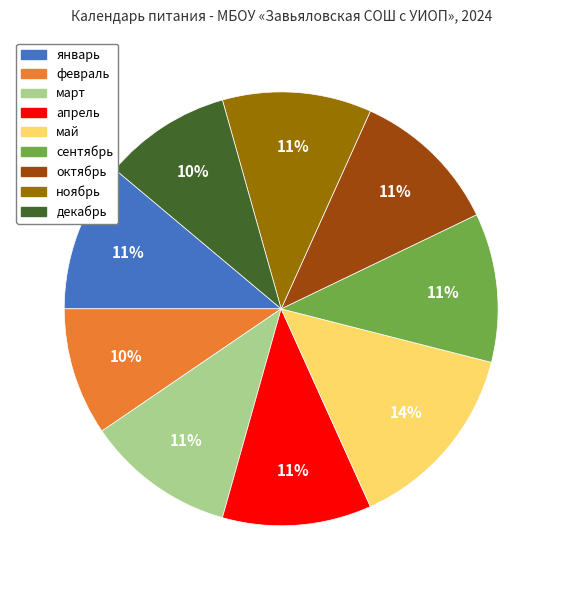

To the nearest percent, what percentage of the pie is февраль?

10%